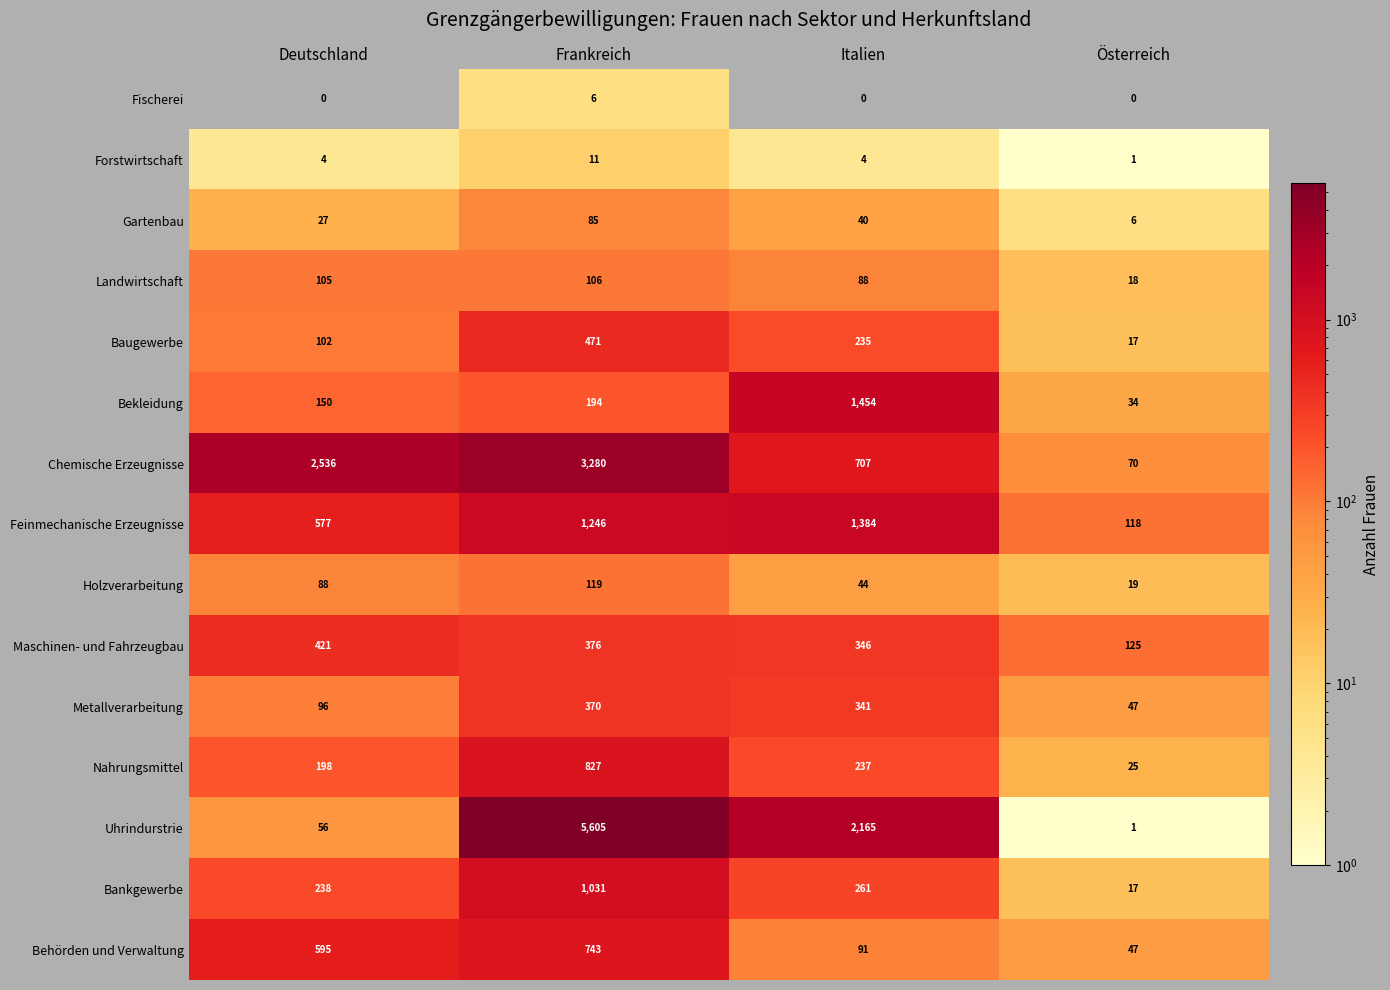

List the labels in order of Behörden und Verwaltung value, largest first.

Frankreich, Deutschland, Italien, Österreich